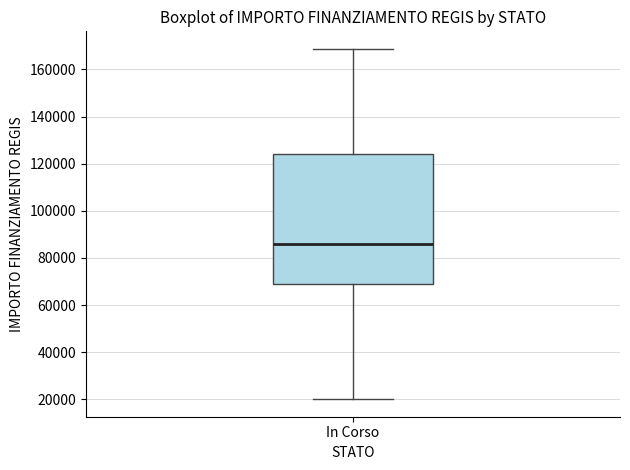

Read this box plot against the y-axis: the position of the median line, the range covered by the box, and the ends of both whiskers. The values are not printed on the chart, so give them approximately, as read against the axis.

median 86000, box 68000 to 124000, whiskers 20000 to 168000